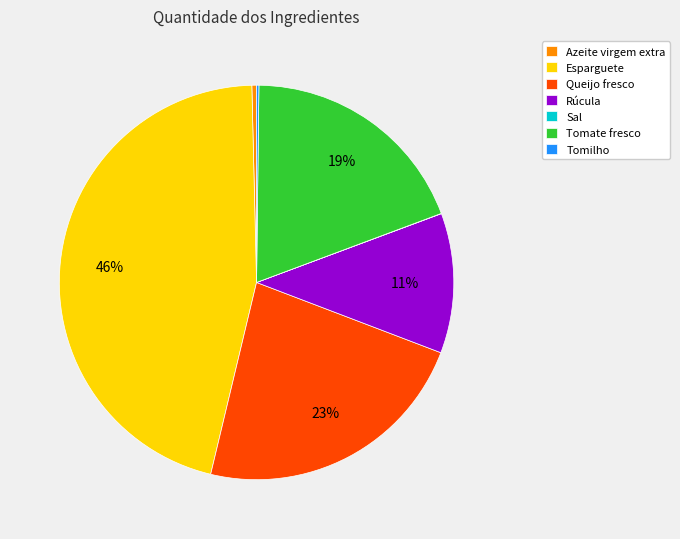

Does Esparguete account for over 50% of the chart?

No